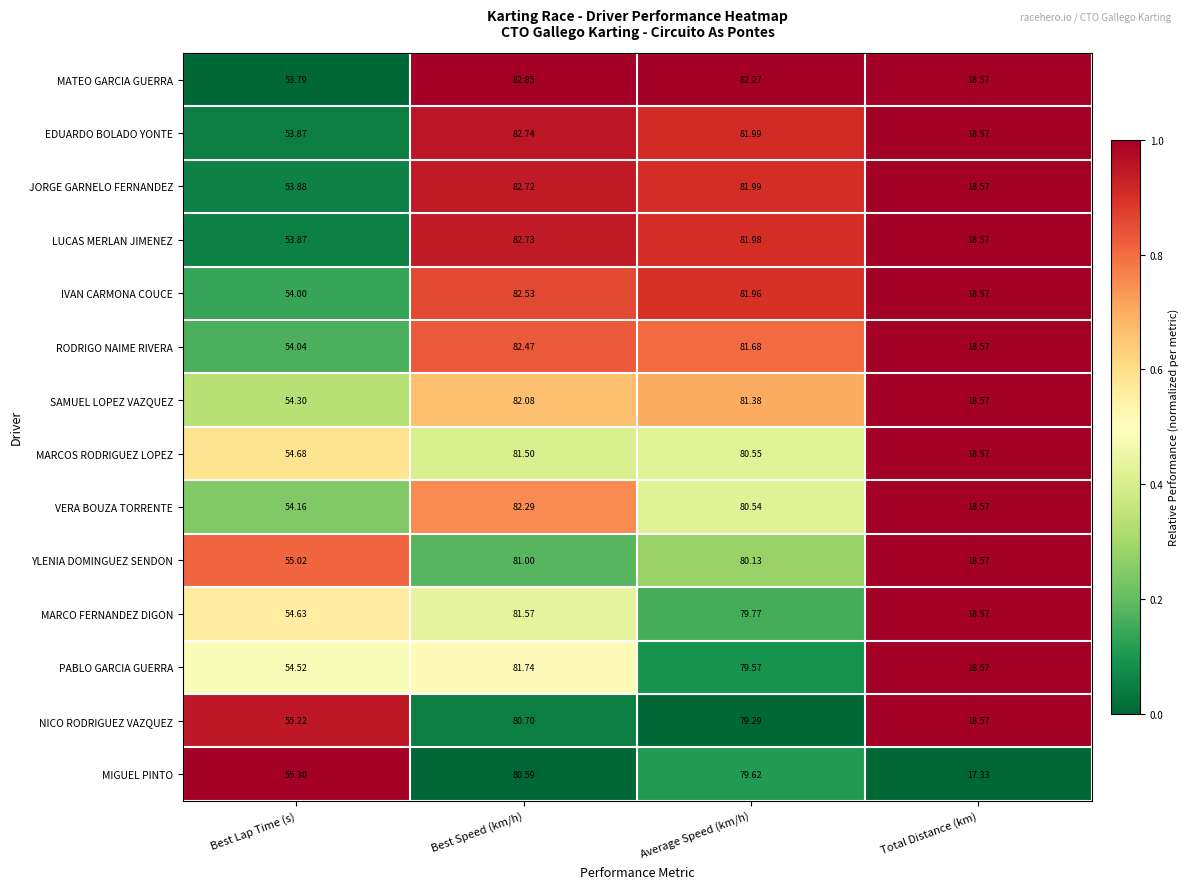

At which category does the chart reach its peak across all series?

Best Speed (km/h)